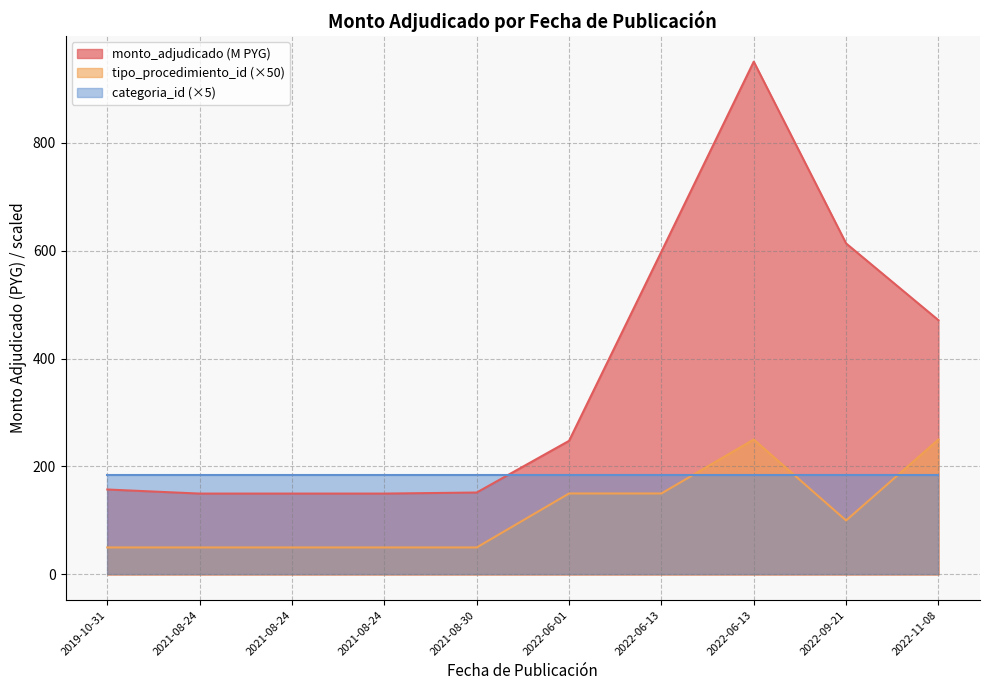

What is the lowest value of the tipo_procedimiento_id series?

50.0